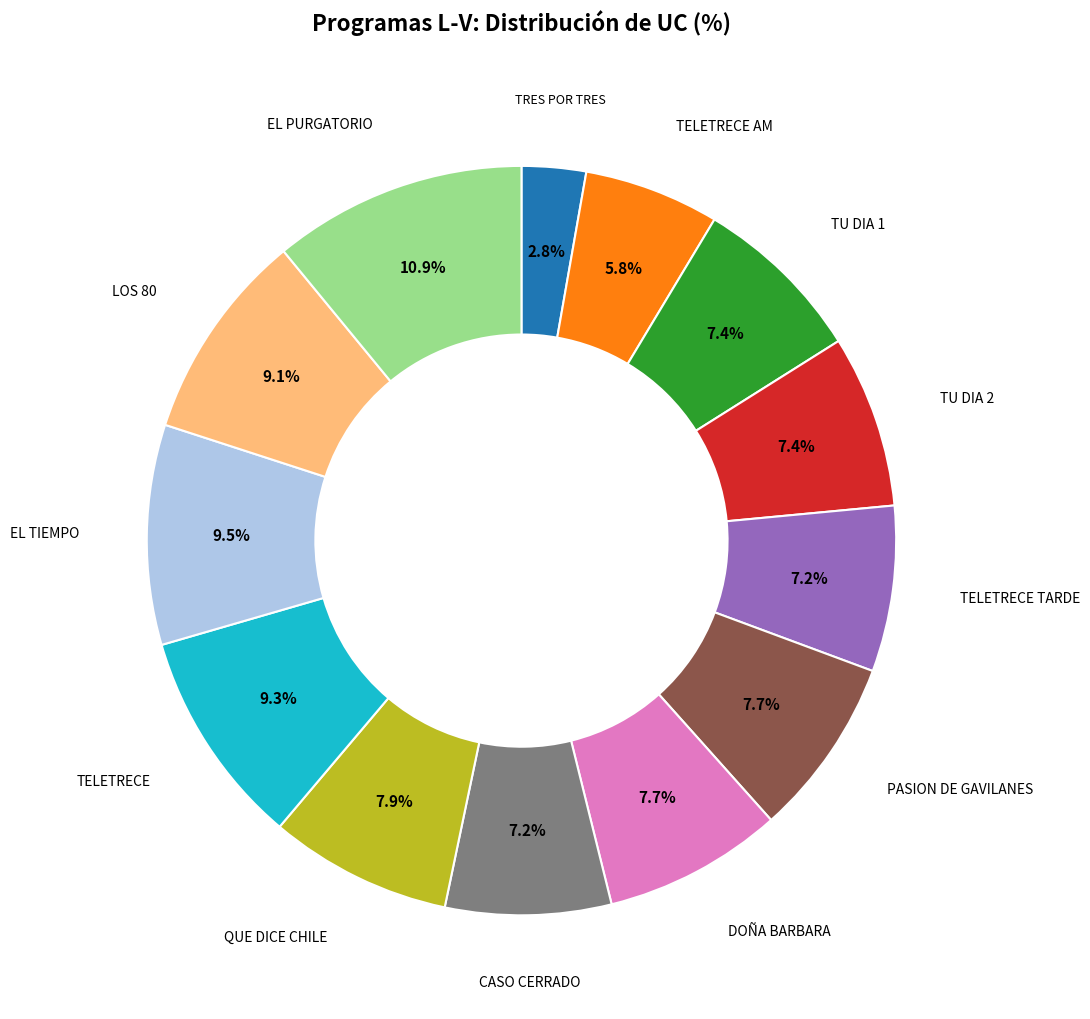

Is it true that CASO CERRADO is 12% of the pie?

False